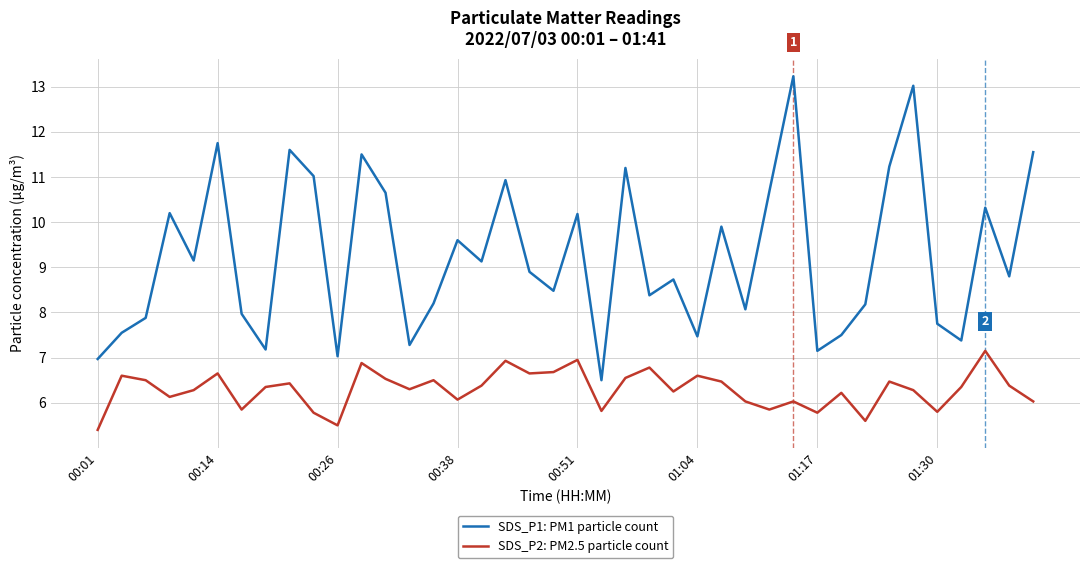

Rank the series by their average value, from lowest to highest.

SDS_P2: PM2.5 particle count, SDS_P1: PM1 particle count